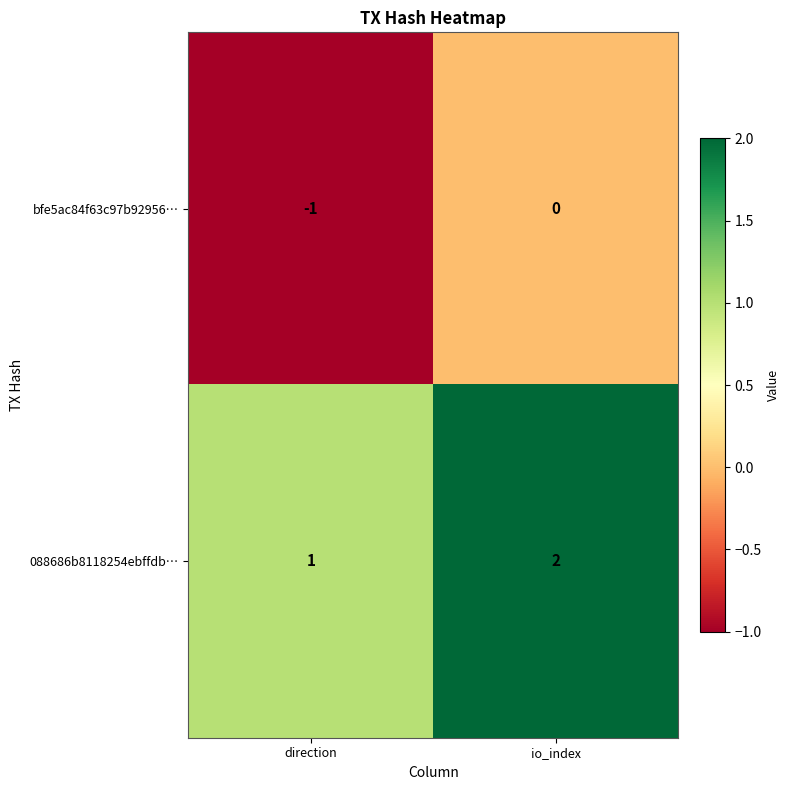

Reading right to left, list all the values displayed in this chart.

bfe5ac84f63c97b92956…: 0	-1
088686b8118254ebffdb…: 2	1